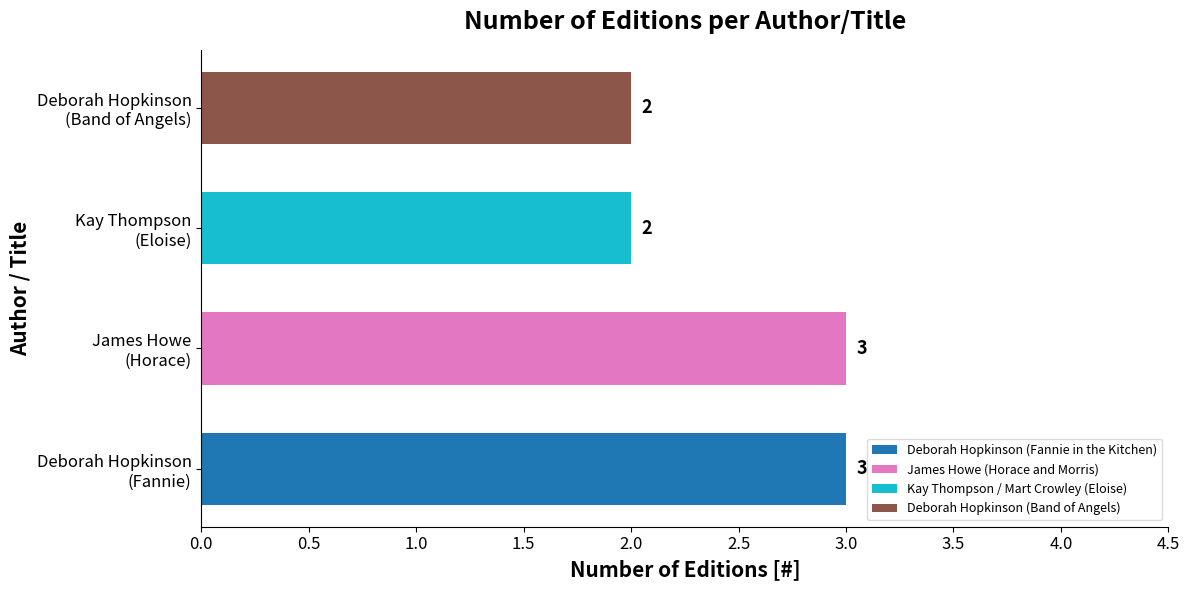

What is the sum of all values?

10